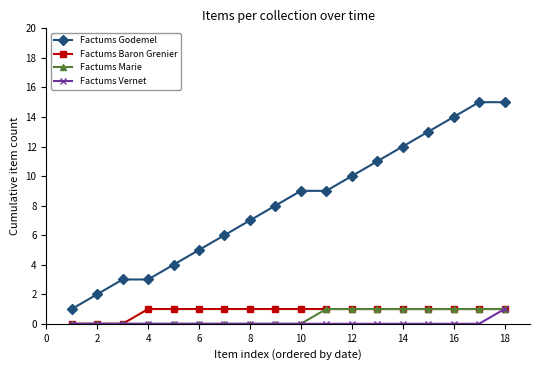

Which series has the largest range (max minus min)?

Factums Godemel